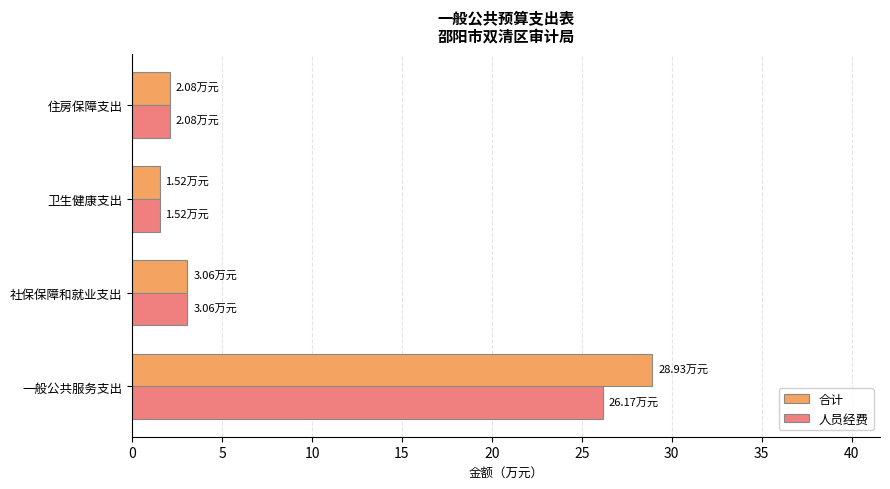

What is the highest value of the 人员经费 series?

26.2